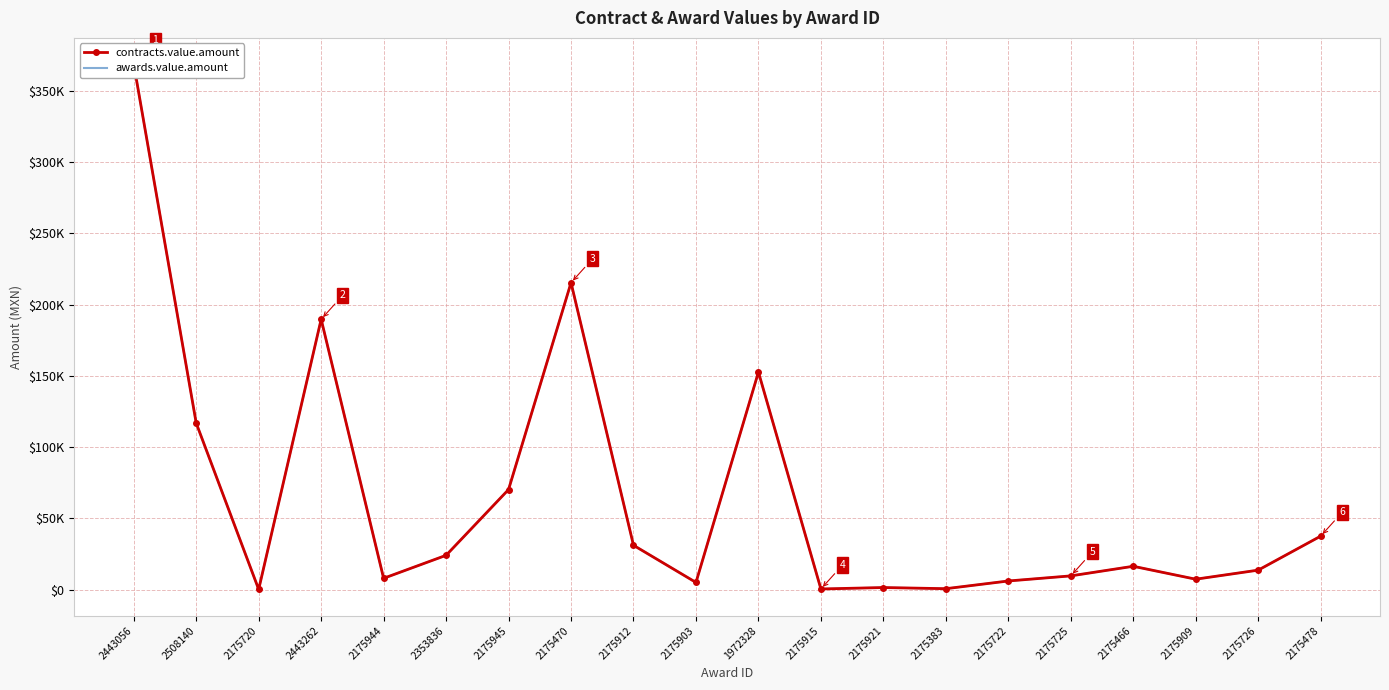

Which category has the highest value in the contracts.value.amount series?

2443056